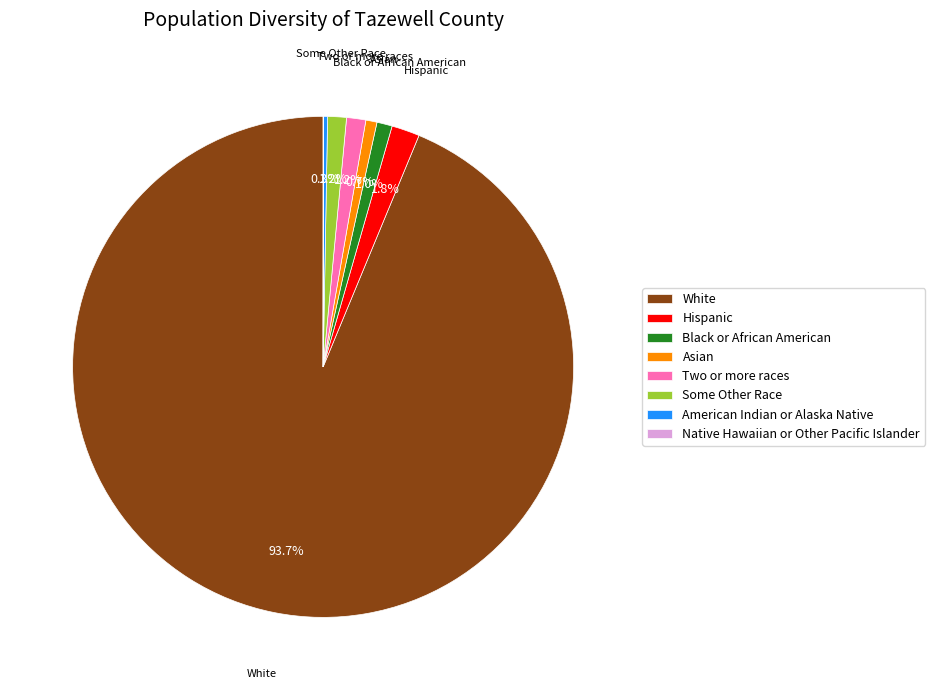

Does White represent more than half of the total?

Yes